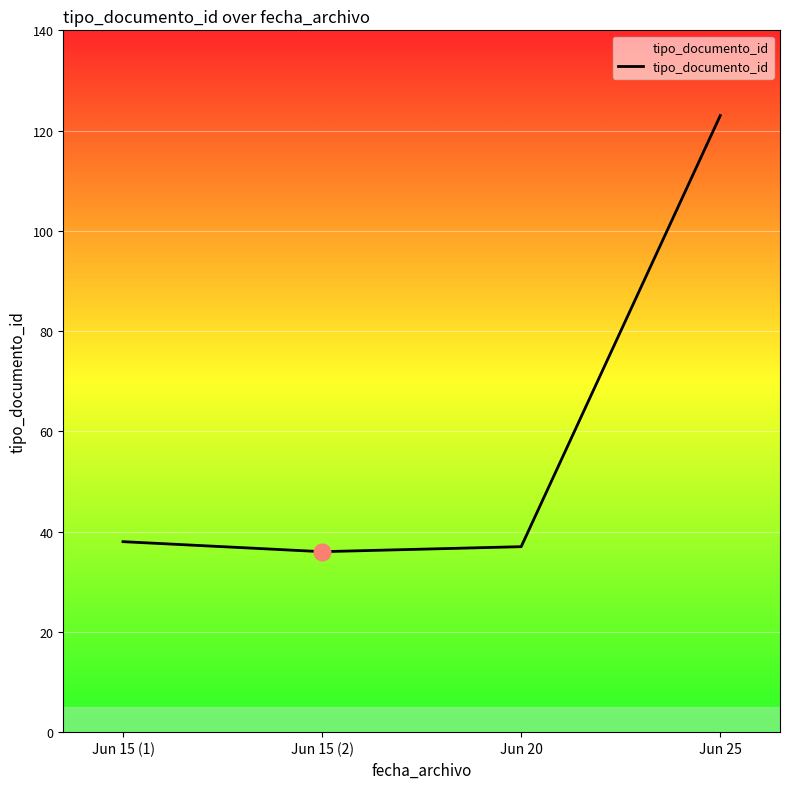

What is the change in value from Jun 15 (2) to Jun 25?

+87